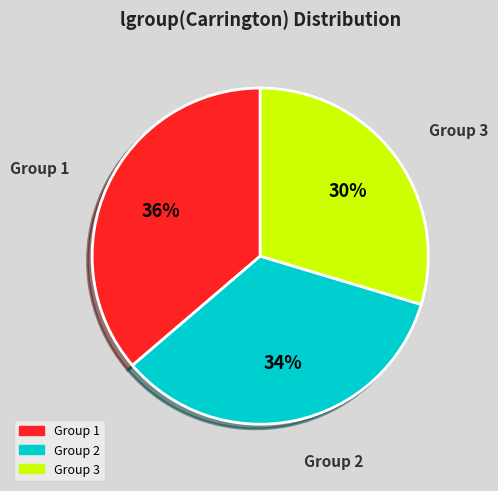

Is it true that Group 2 is 39% of the pie?

False